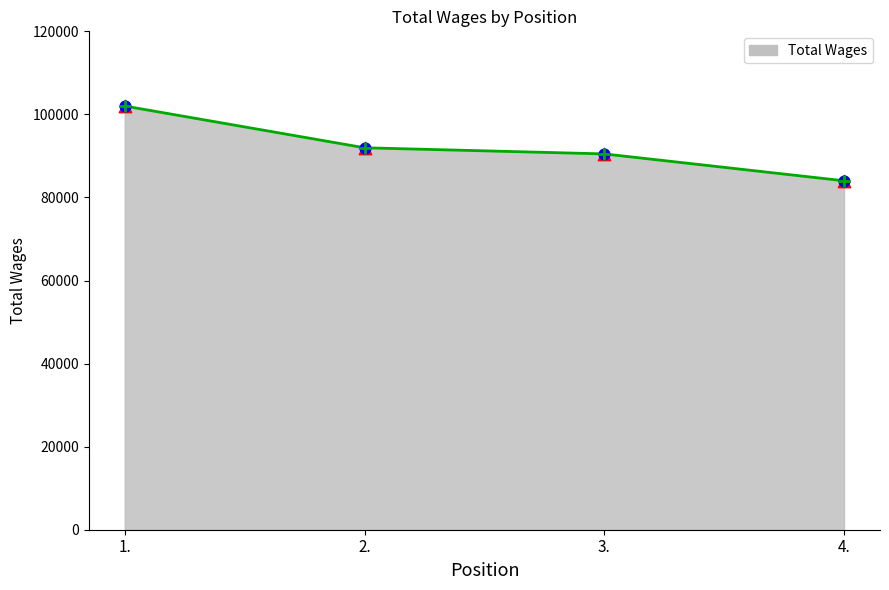

What is the change in value from 1. to 4.?

-17997